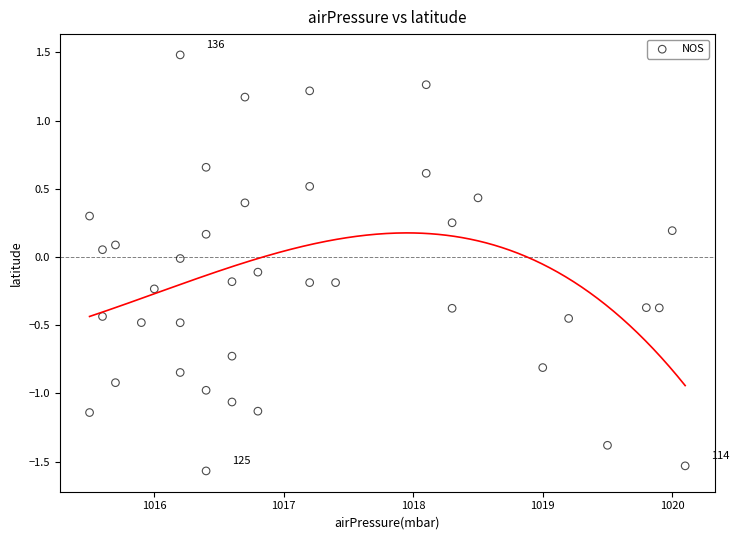

What is the range of Y values (max minus min)?

3.0